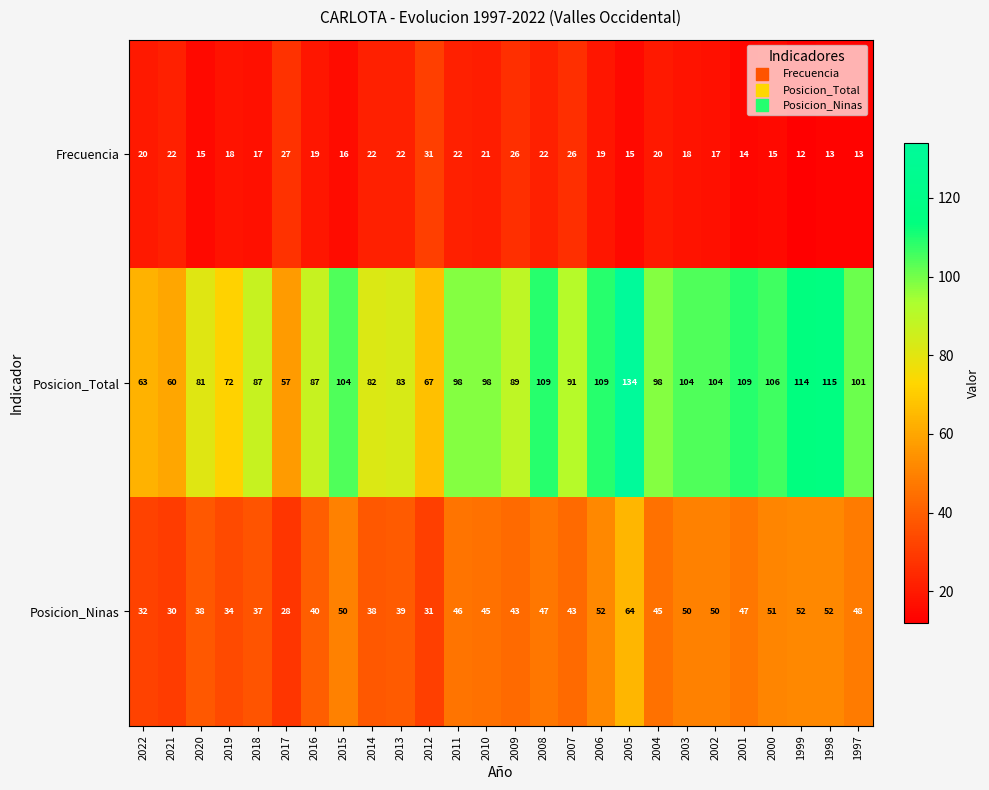

How many distinct data groups are displayed?

3